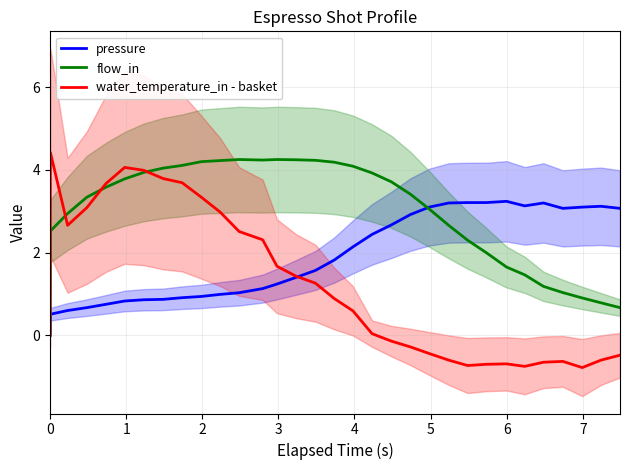

What is the highest value of the pressure series?

3.2